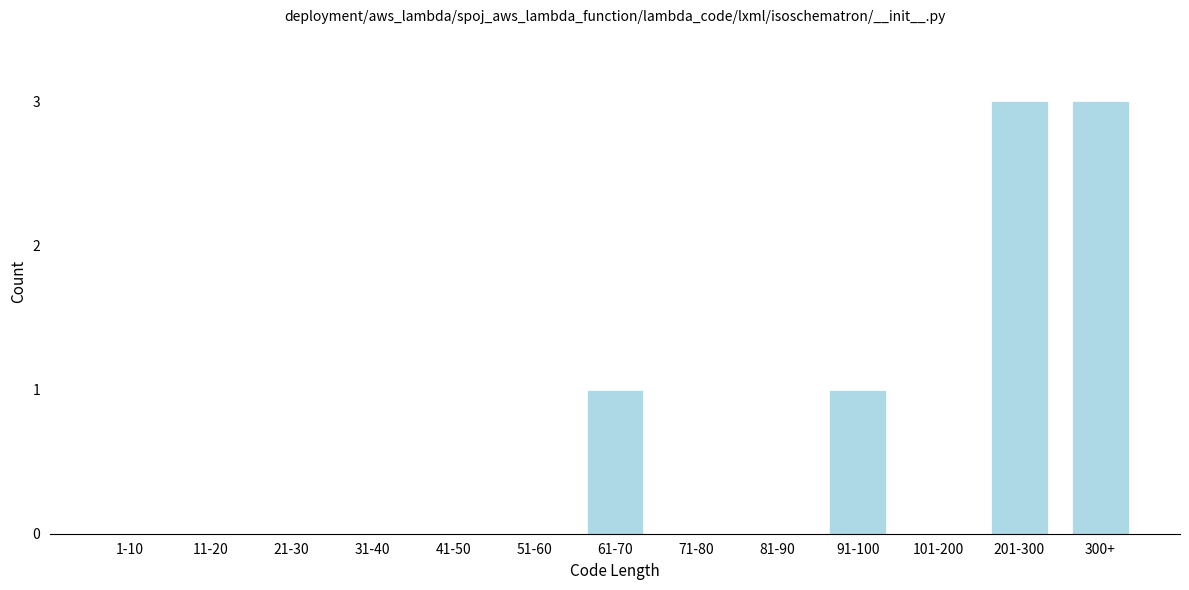

Reading left to right, extract all data points from this chart.

1-10=0	11-20=0	21-30=0	31-40=0	41-50=0	51-60=0	61-70=1	71-80=0	81-90=0	91-100=1	101-200=0	201-300=3	300+=3